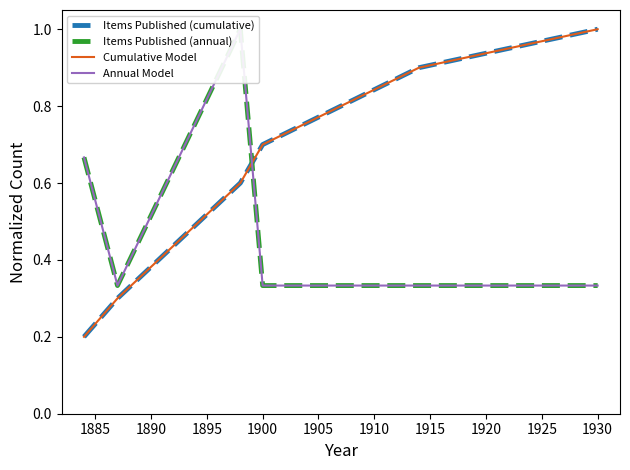

True or false: Cumulative Model and Items Published (cumulative) cross at least once.

False